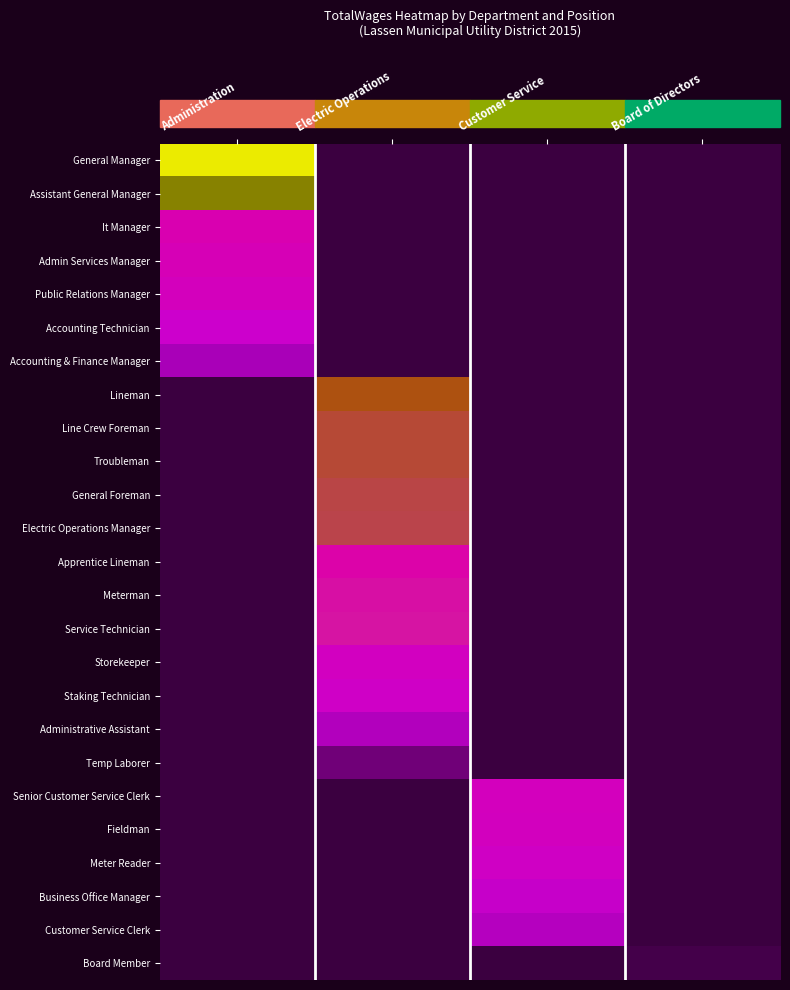

What is the total value across all series at Administration?

698947